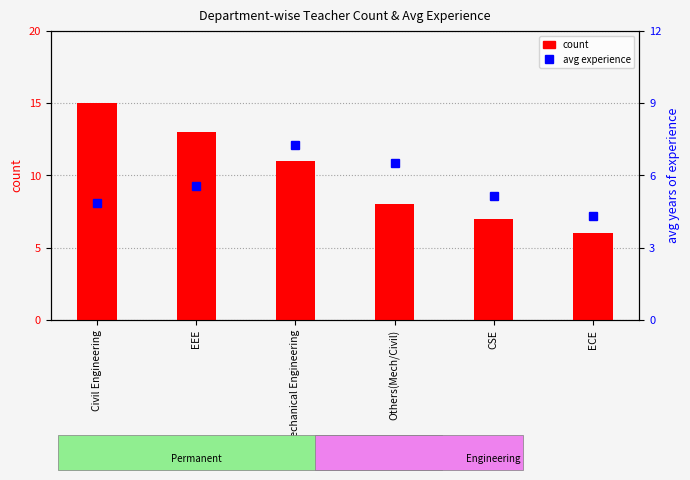

What value does the count series have at Mechanical Engineering?

11.0